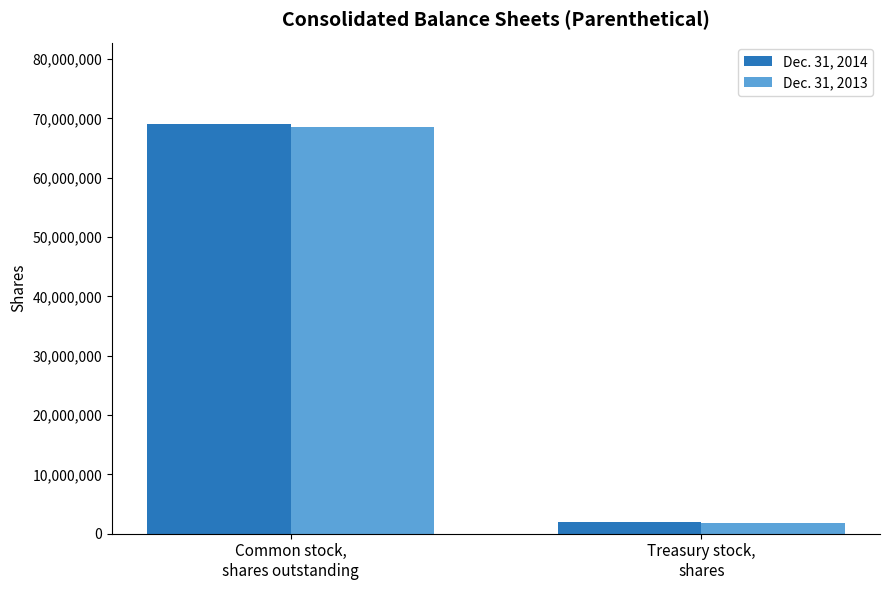

Which label corresponds to the largest value in the chart?

Common stock,
shares outstanding